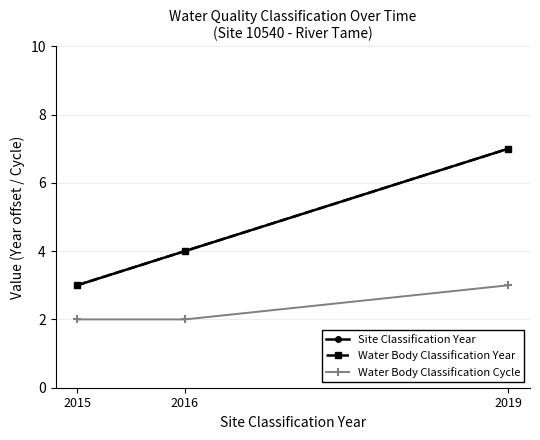

Between 2019 and 2016, which is larger?

2019